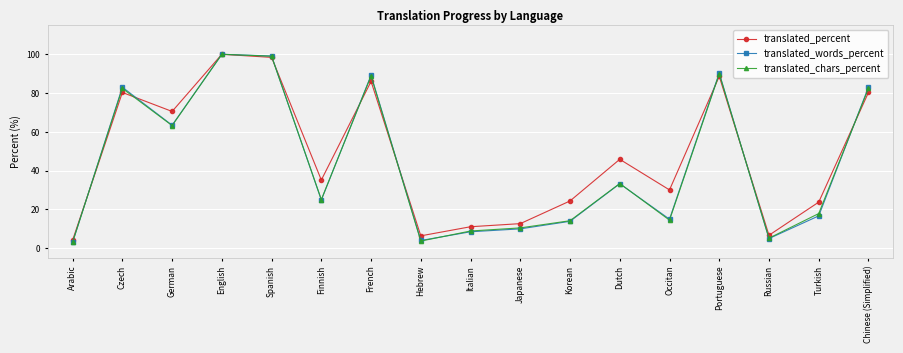

True or false: translated_words_percent has a value of 16.6 at Turkish.

True